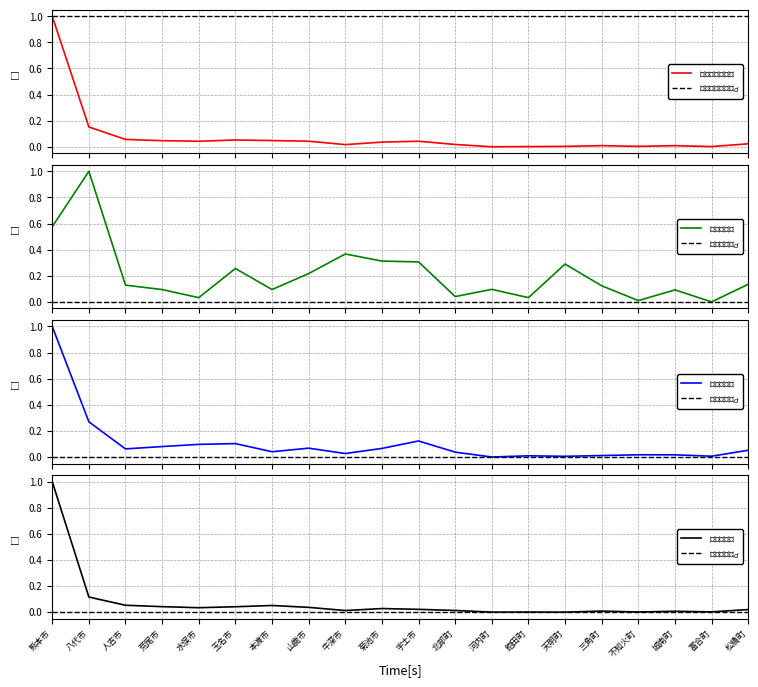

Rank the series at 松橋町 from highest to lowest value.

第１次産業, 第２次産業, 市町村内総生産, 第３次産業